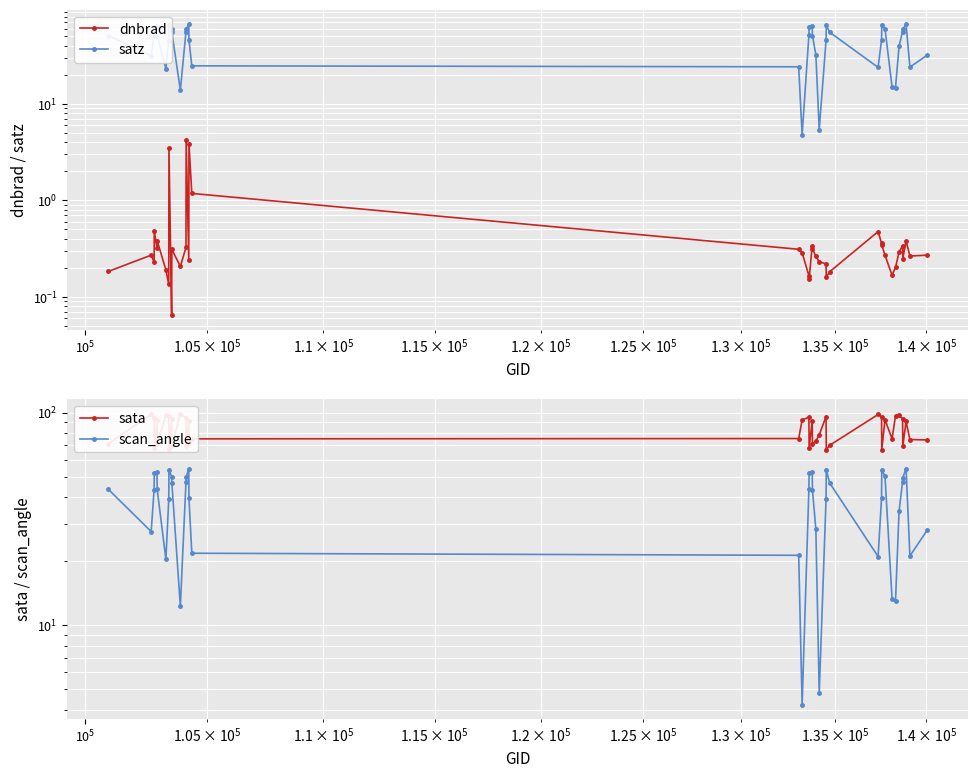

Which series has the largest total across all categories?

sata